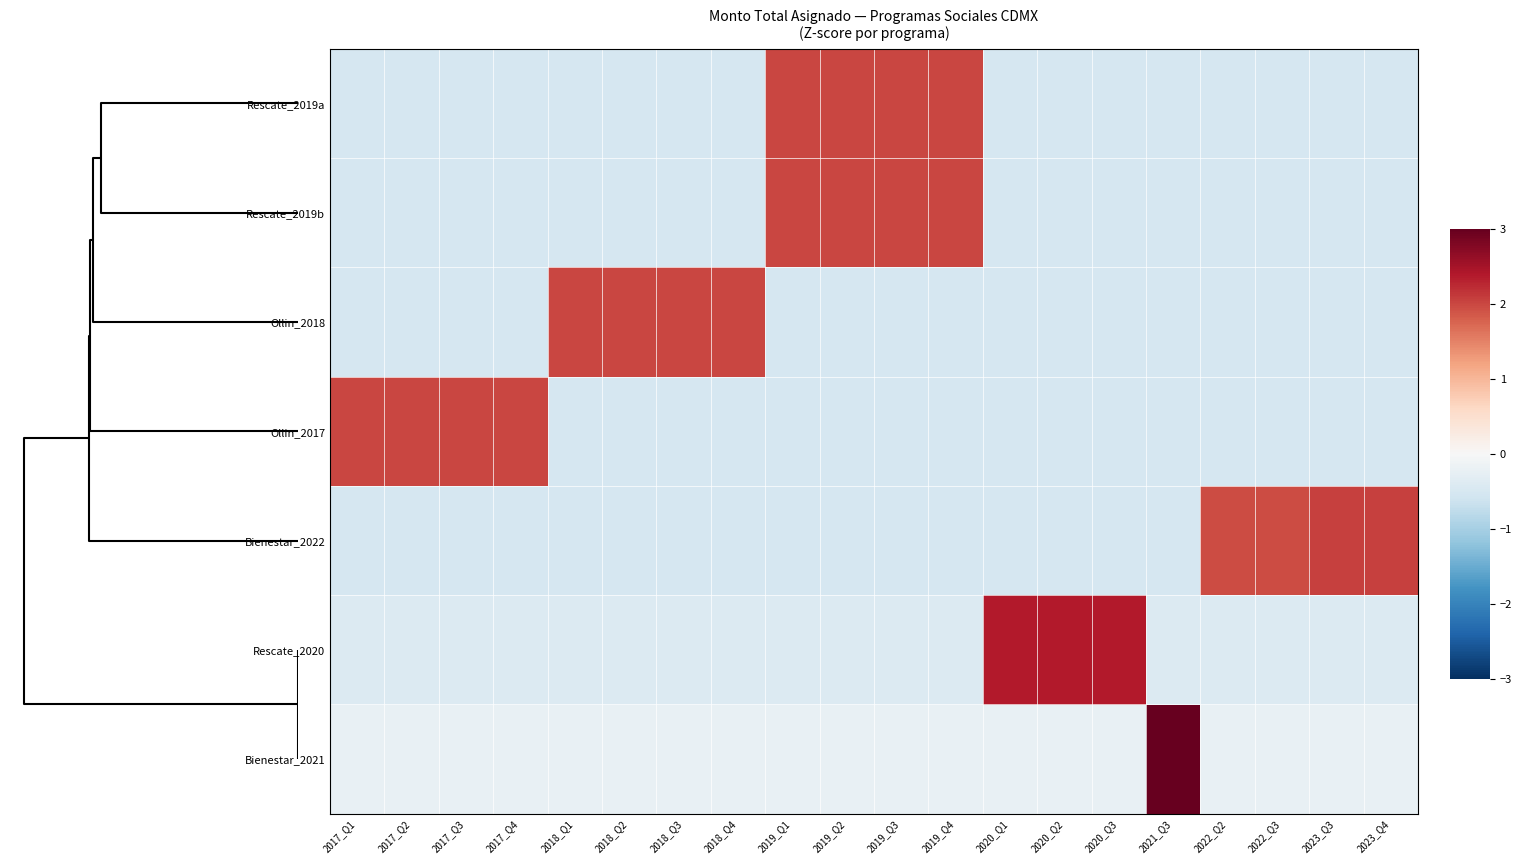

Which label corresponds to the largest value in the chart?

2021_Q3